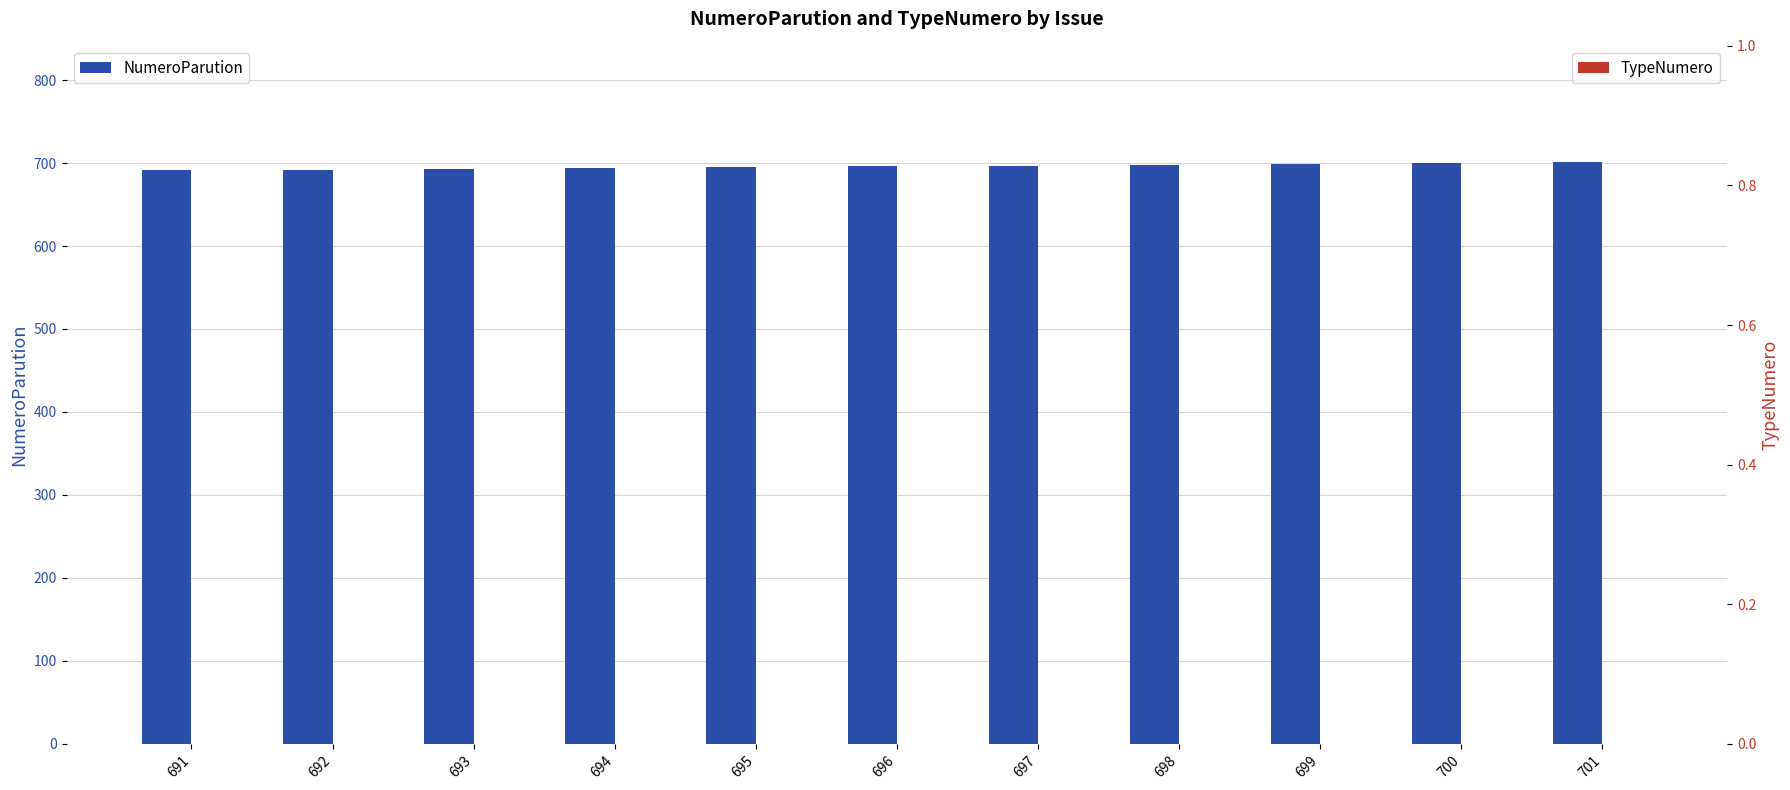

List the series in order of their peak value, lowest first.

TypeNumero, NumeroParution